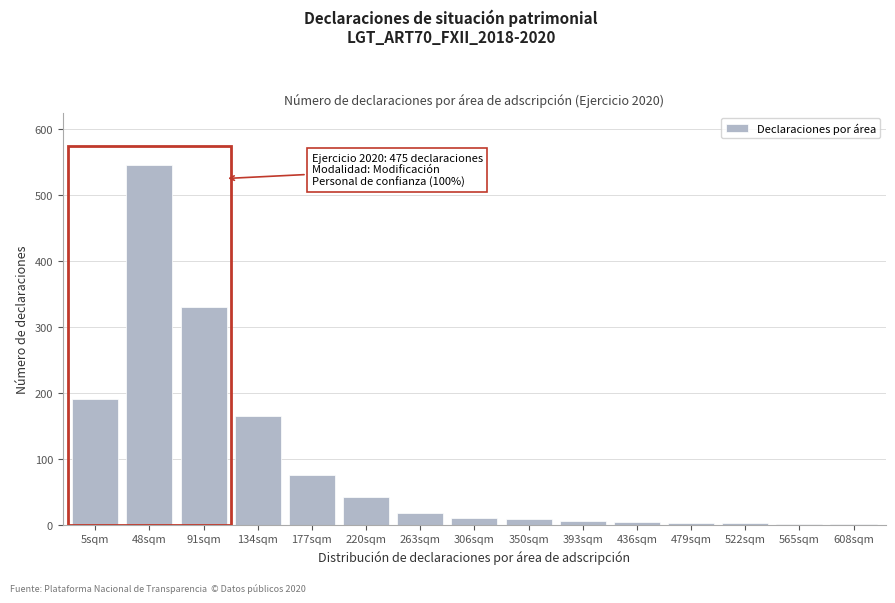

Where is the data nearest to the value 273?

91sqm